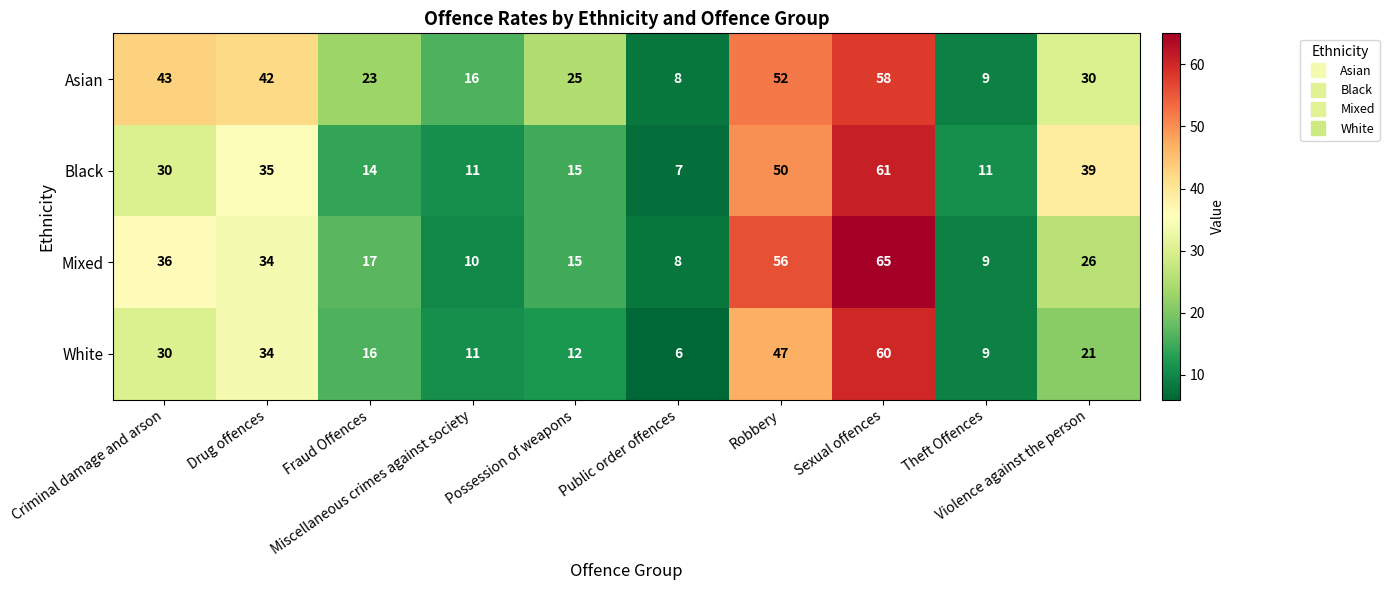

What is the spread (max minus min) of values at Miscellaneous crimes against society?

6